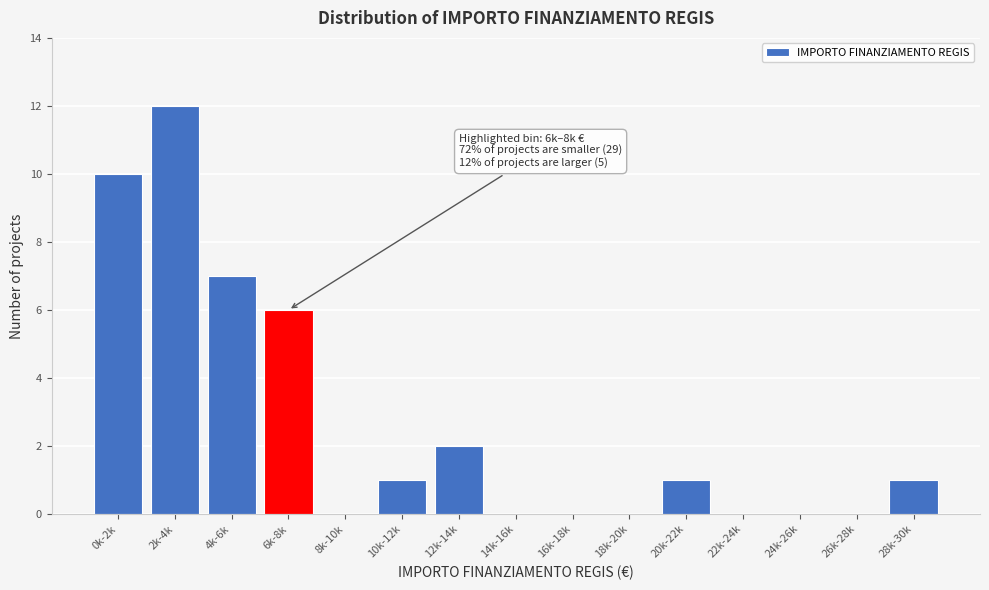

Reading left to right, what are all the values shown in this chart?

0k-2k=10	2k-4k=12	4k-6k=7	6k-8k=6	8k-10k=0	10k-12k=1	12k-14k=2	14k-16k=0	16k-18k=0	18k-20k=0	20k-22k=1	22k-24k=0	24k-26k=0	26k-28k=0	28k-30k=1